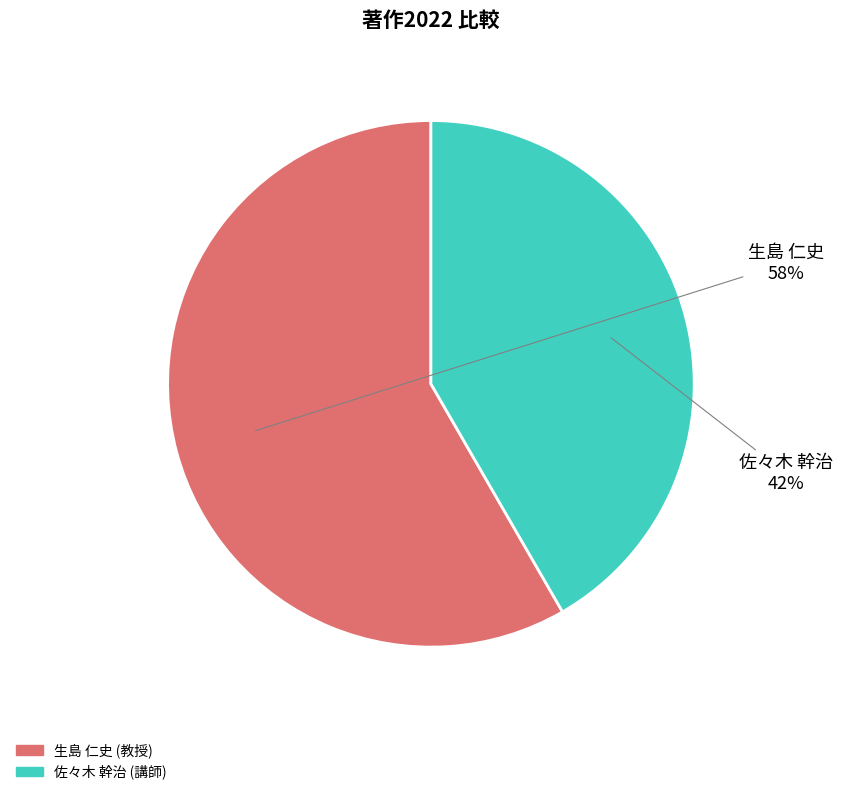

Count the number of slices in the pie.

2